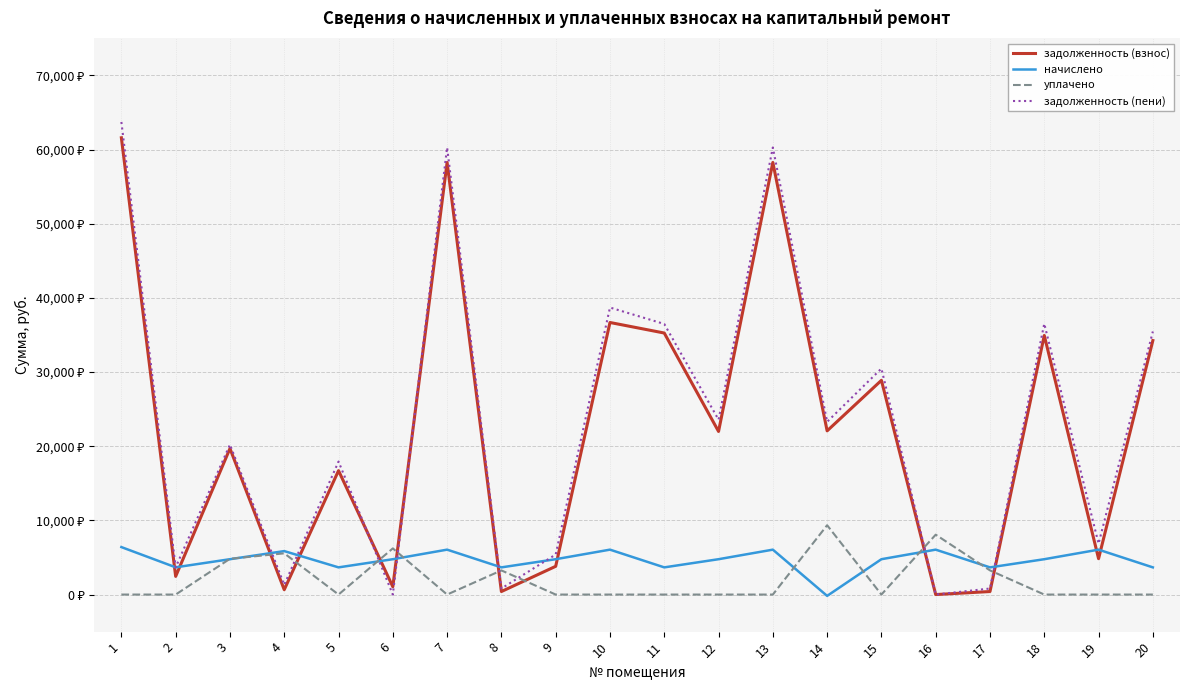

Which label corresponds to the largest value in the chart?

1